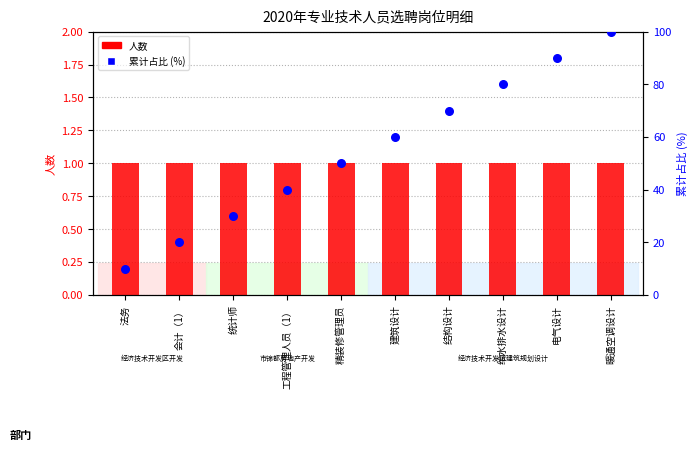

Is the value of 人数 at 给水排水设计 greater than the value of 累计占比 (%) at 精装修管理员?

No